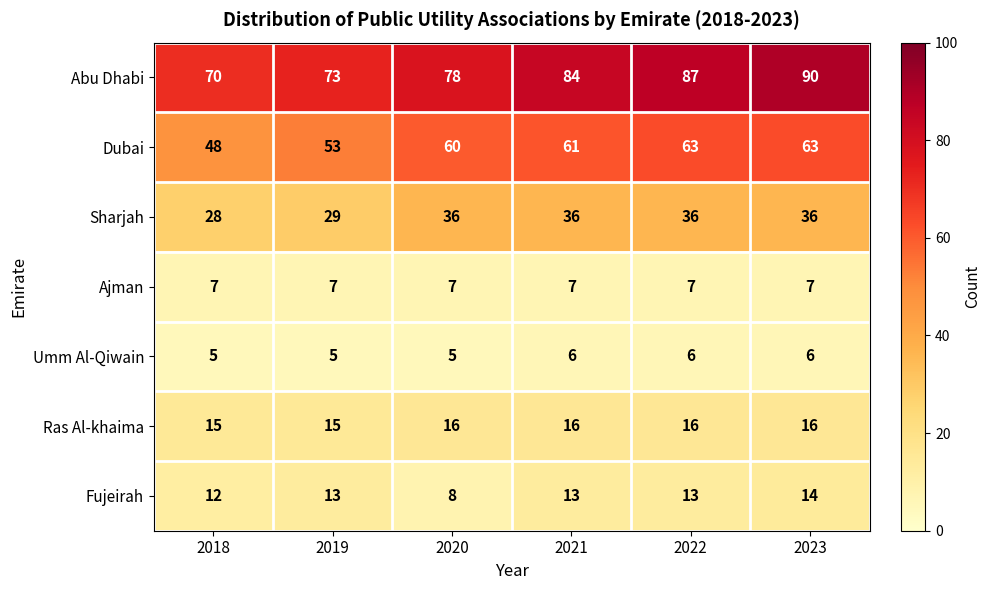

How many distinct data groups are displayed?

7